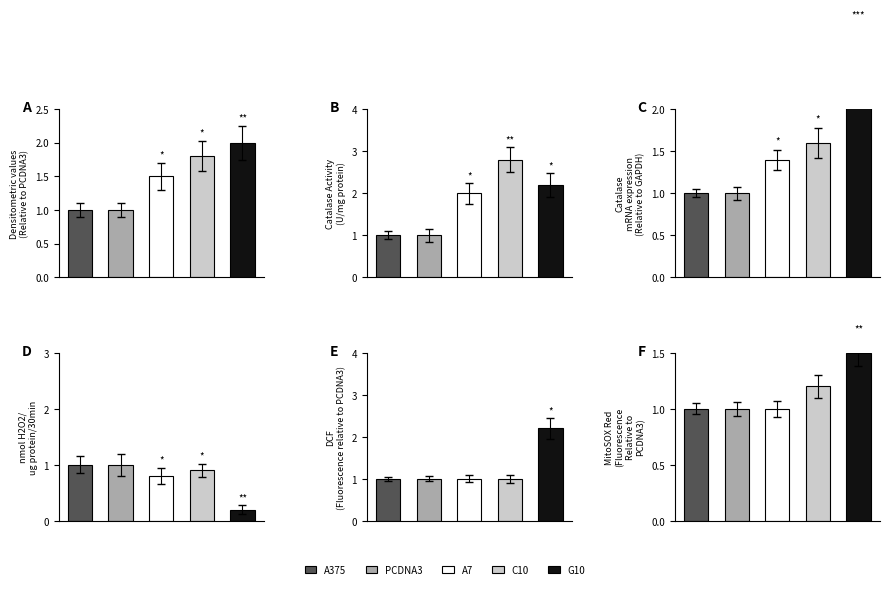

Is it true that A7 equals 0.6 at 4?

False